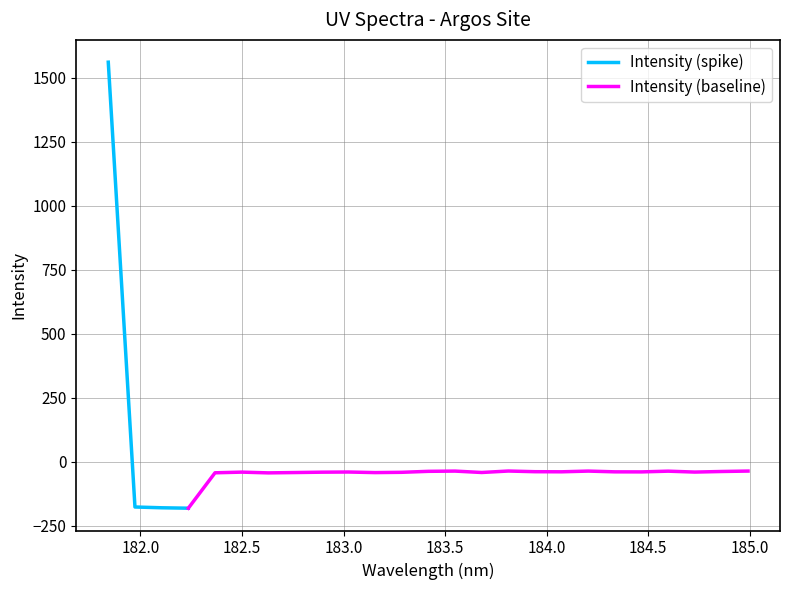

What is the difference between the second highest and second lowest values?

143.6